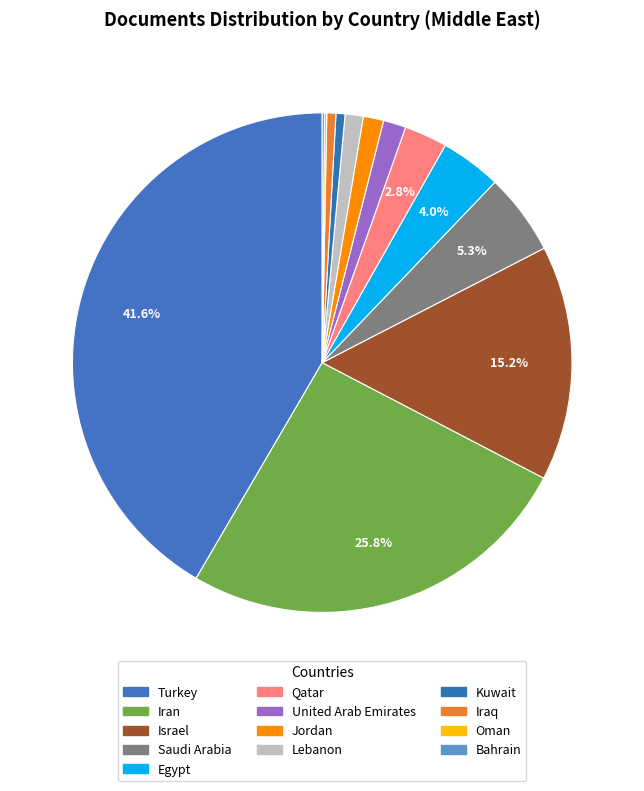

To the nearest percent, what is the average slice percentage?

8%